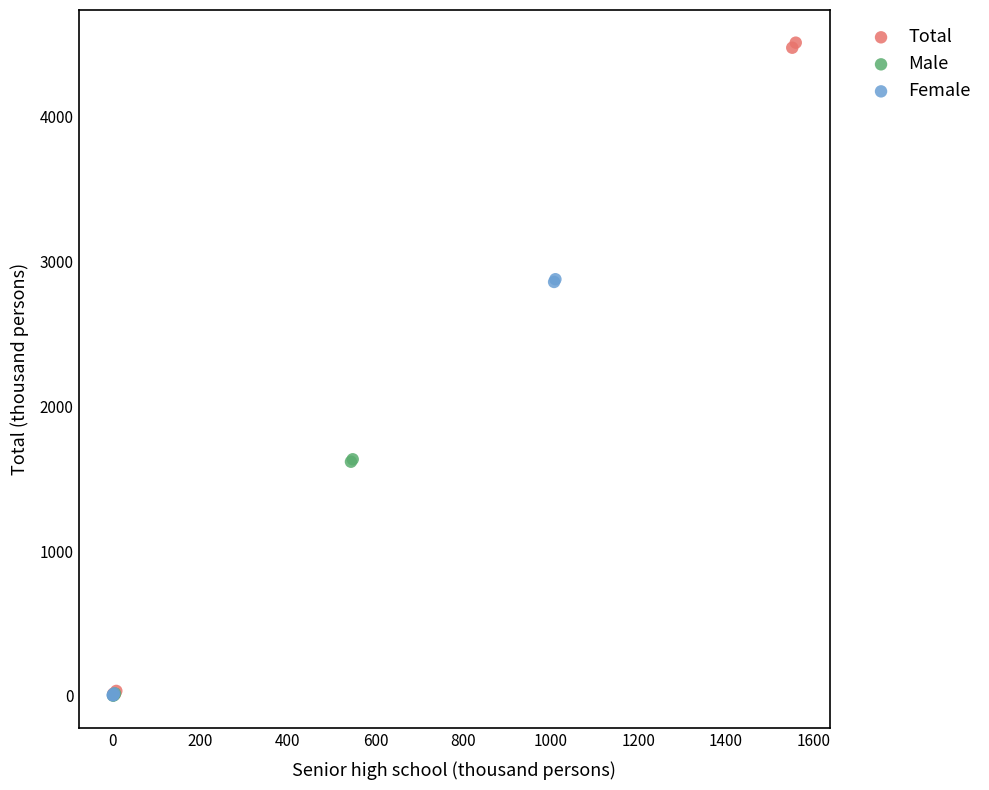

Which series has the widest spread of Y values?

Total